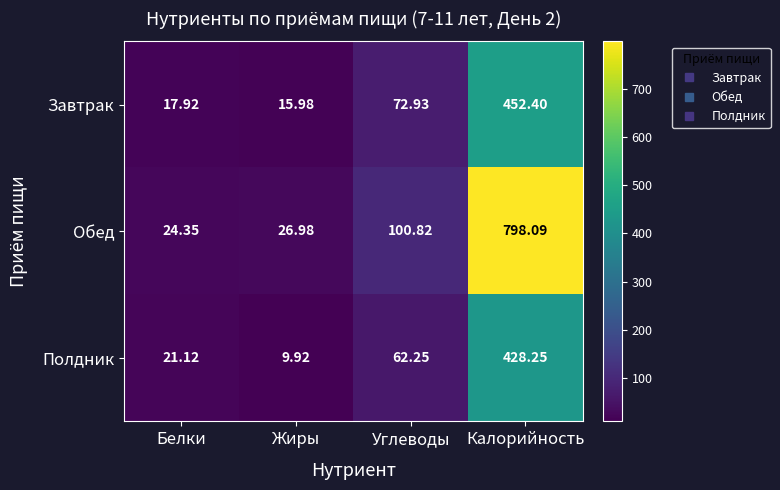

Which series has the largest total across all categories?

Обед